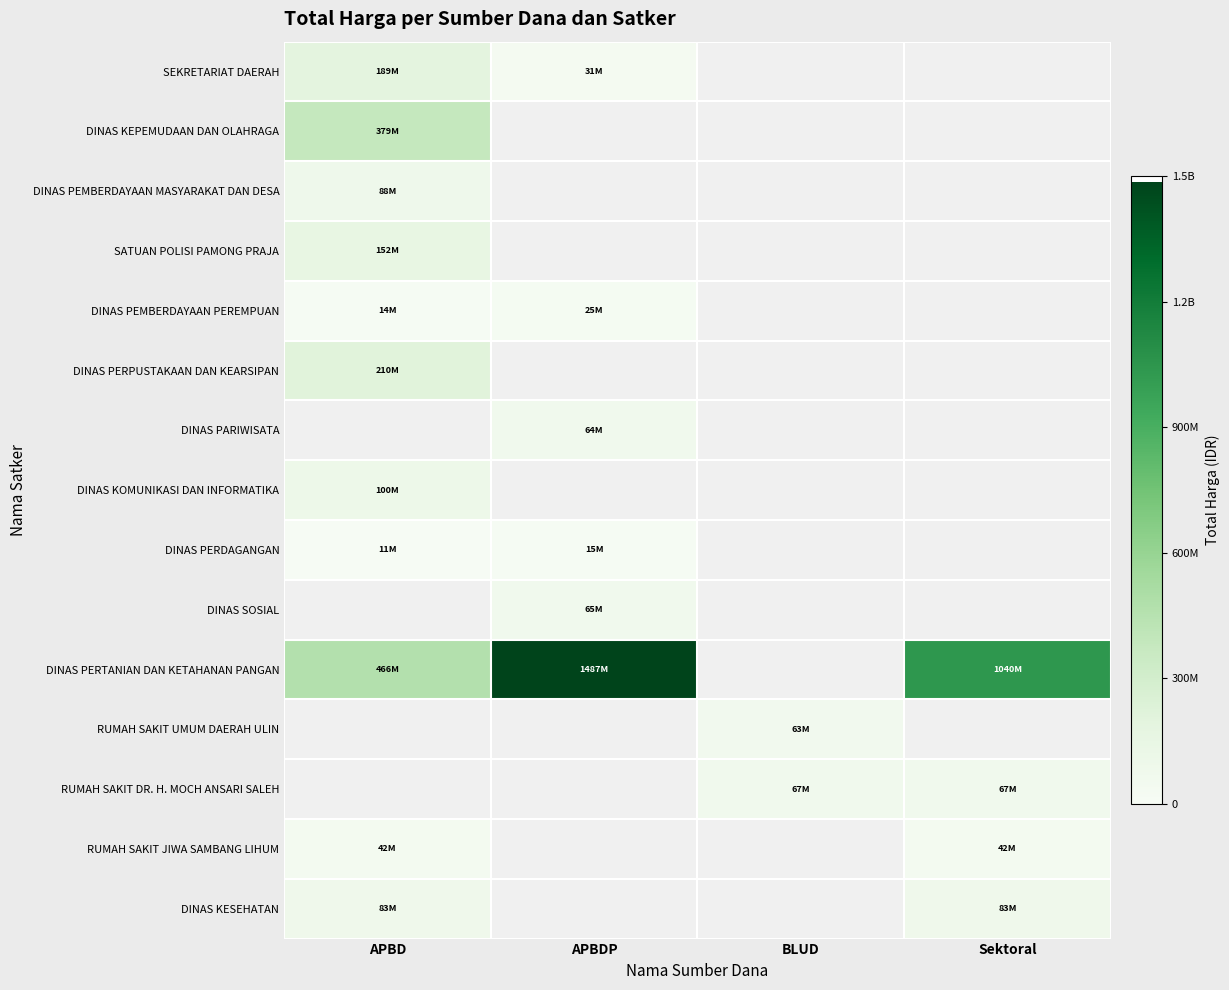

Which category has the highest value in the RUMAH SAKIT JIWA SAMBANG LIHUM series?

APBD